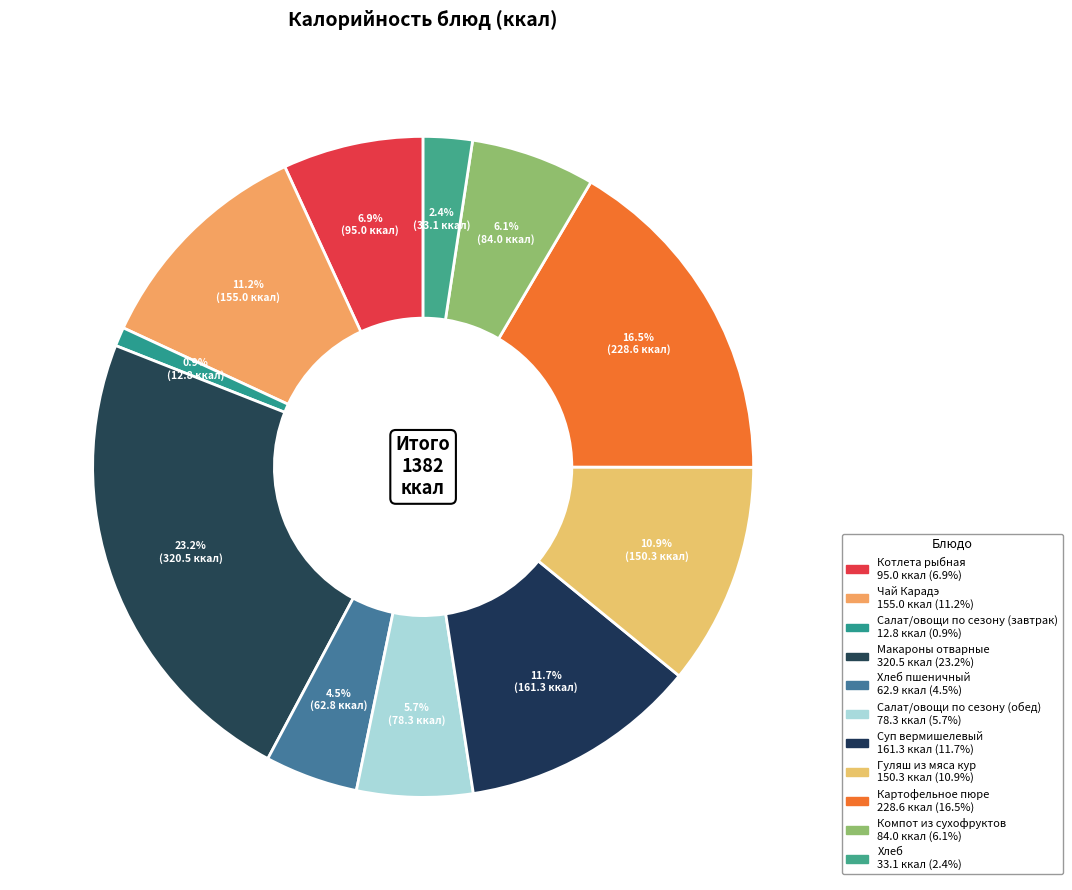

Count the number of slices in the pie.

11